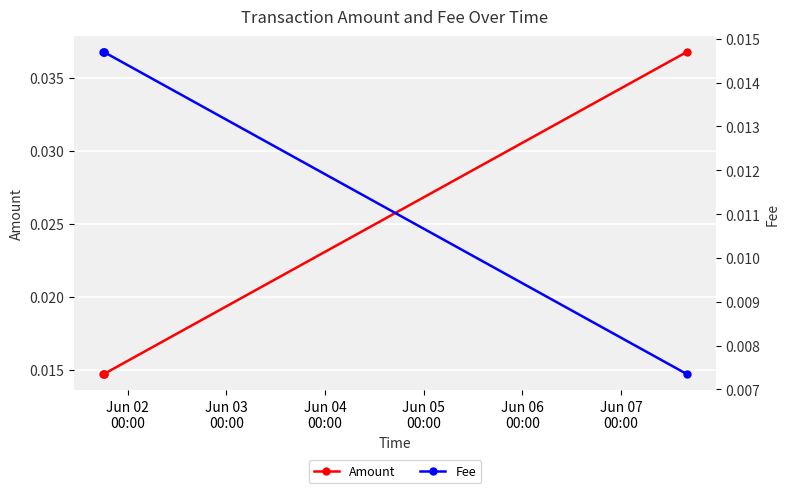

True or false: Fee and Amount cross at least once.

False